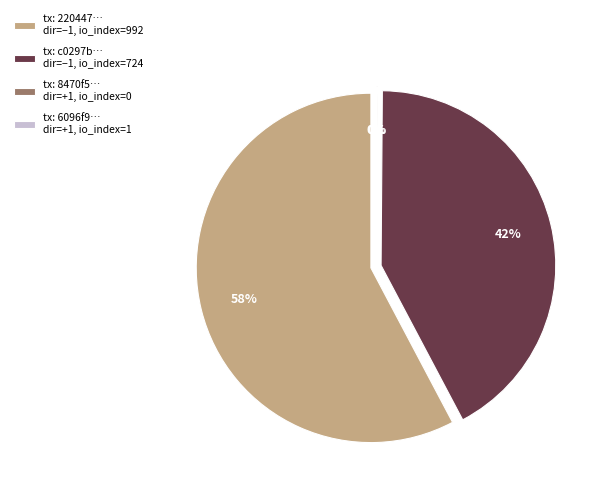

Which category has the biggest portion of the pie?

direction=-1, io_index=992